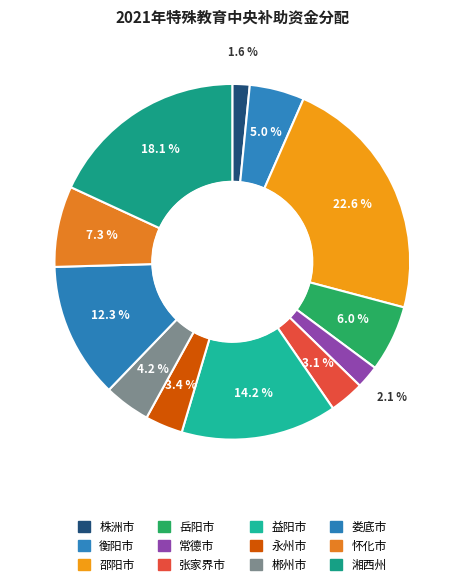

Combined, do 衡阳市 and 益阳市 account for over 50%?

No